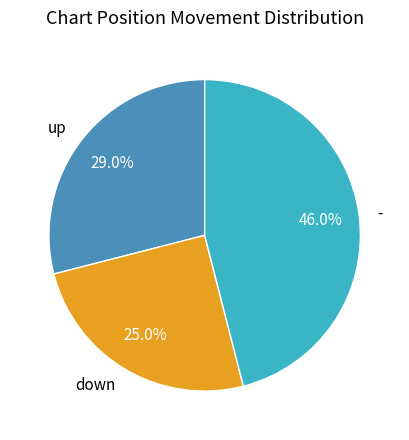

Is it true that down is 18% of the pie?

False